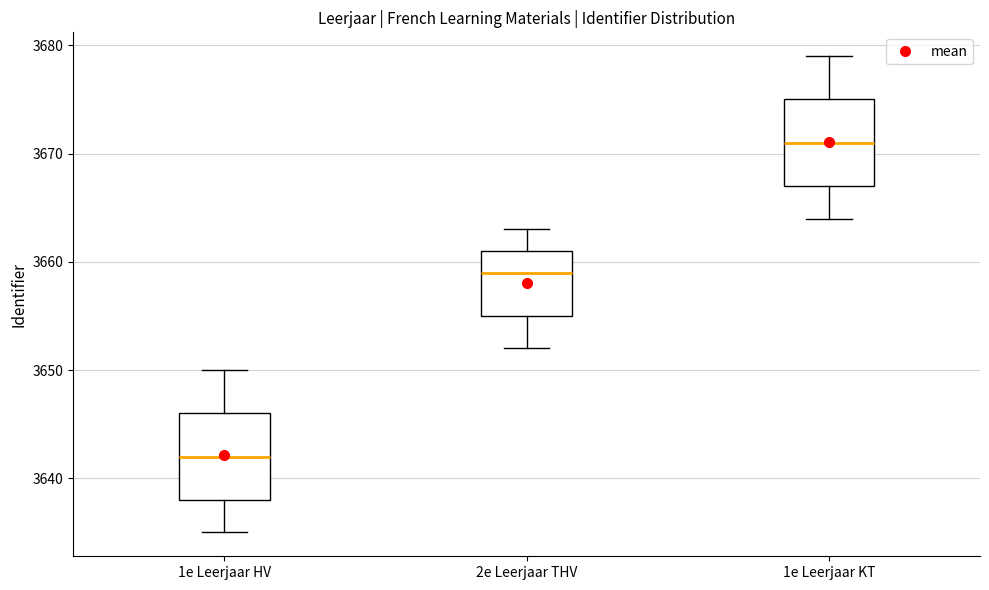

Reading left to right, read every box against the y-axis: the position of its median line, the range the box covers, and the ends of its whiskers. The values are not printed on the chart, so give them approximately, as read against the axis.

1e Leerjaar HV: median 3642, box 3638 to 3646, whiskers 3635 to 3650
2e Leerjaar THV: median 3659, box 3655 to 3661, whiskers 3652 to 3663
1e Leerjaar KT: median 3671, box 3667 to 3675, whiskers 3664 to 3679